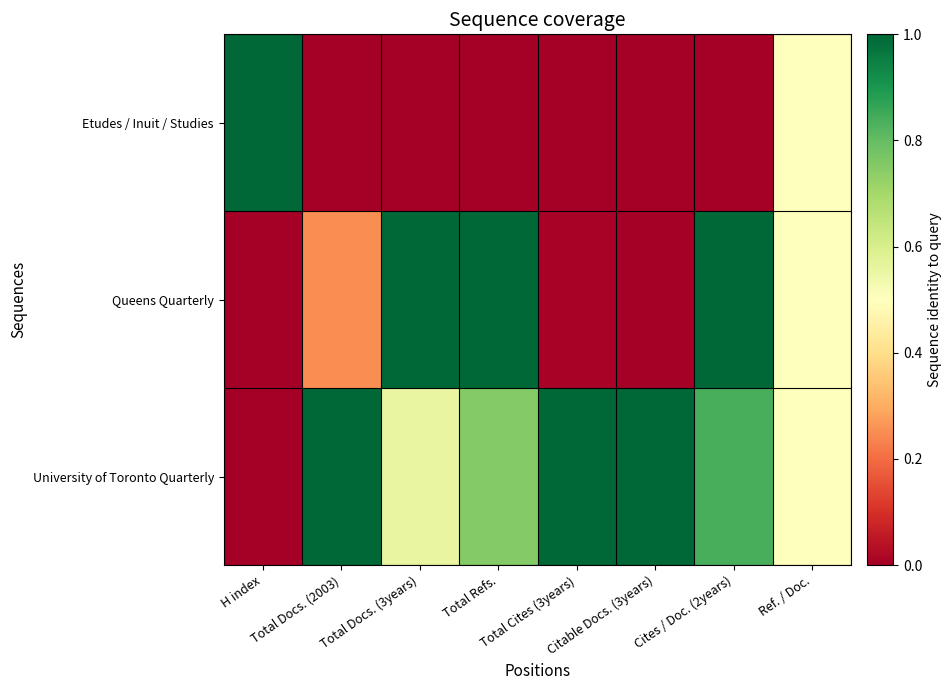

At which category is the sum across all series the highest?

Cites / Doc. (2years)